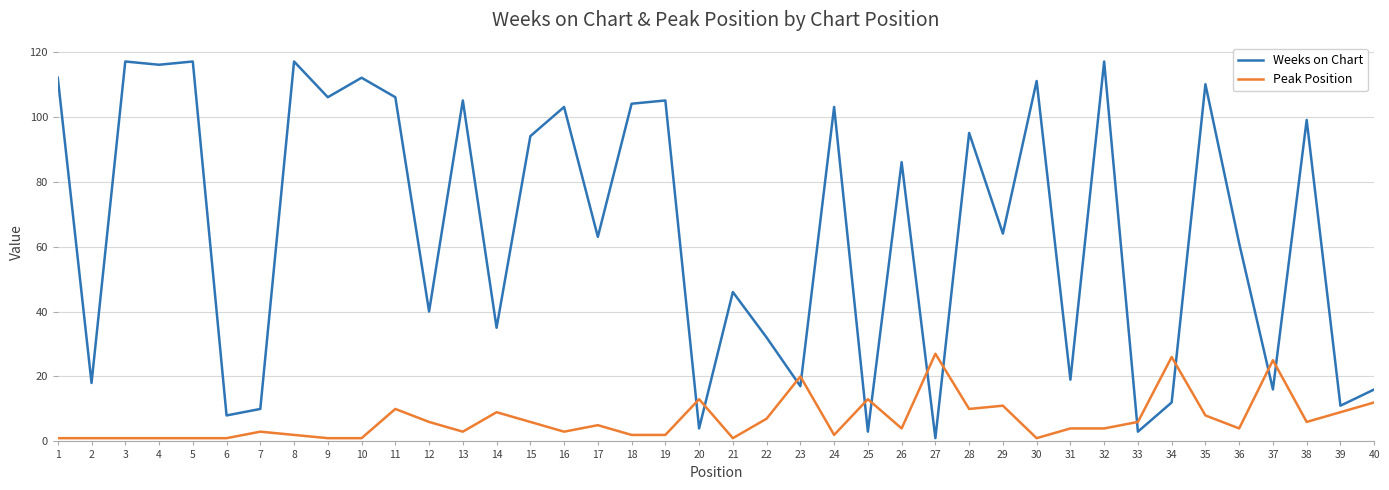

At how many categories does at least one series exceed 76?

20